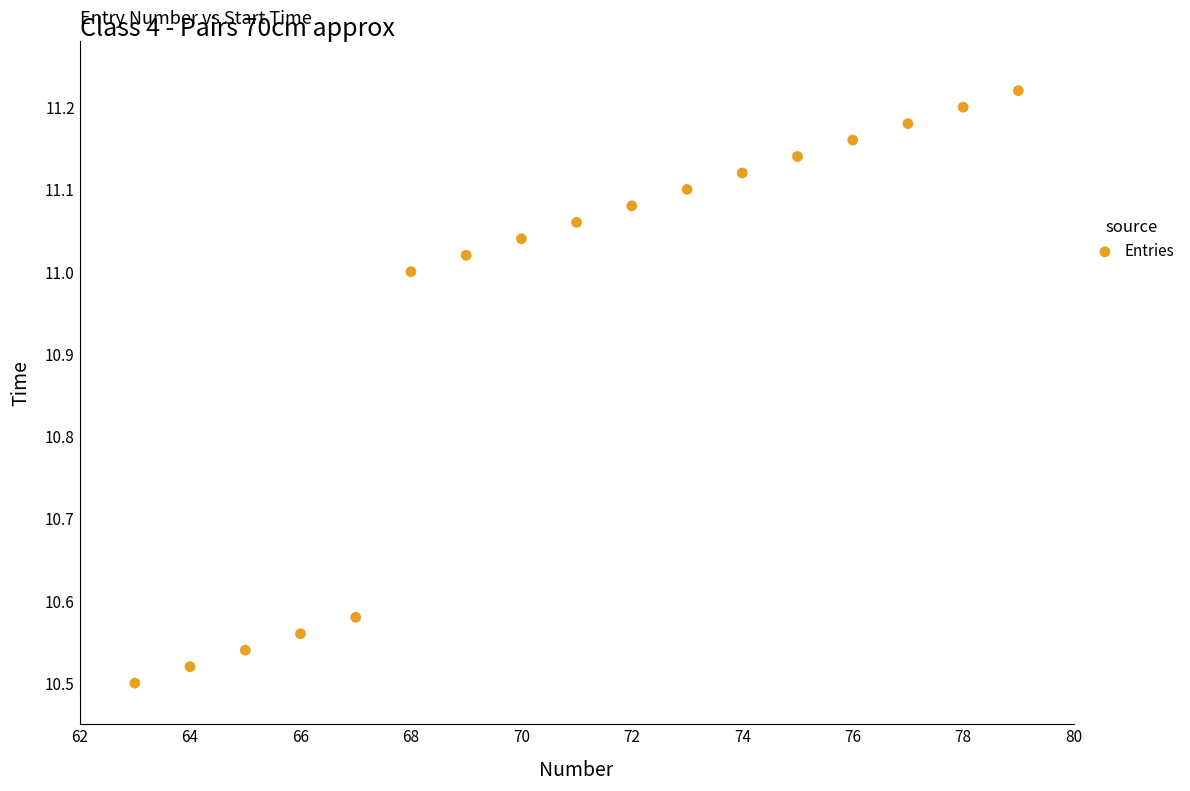

What is the range of Y values (max minus min)?

0.7